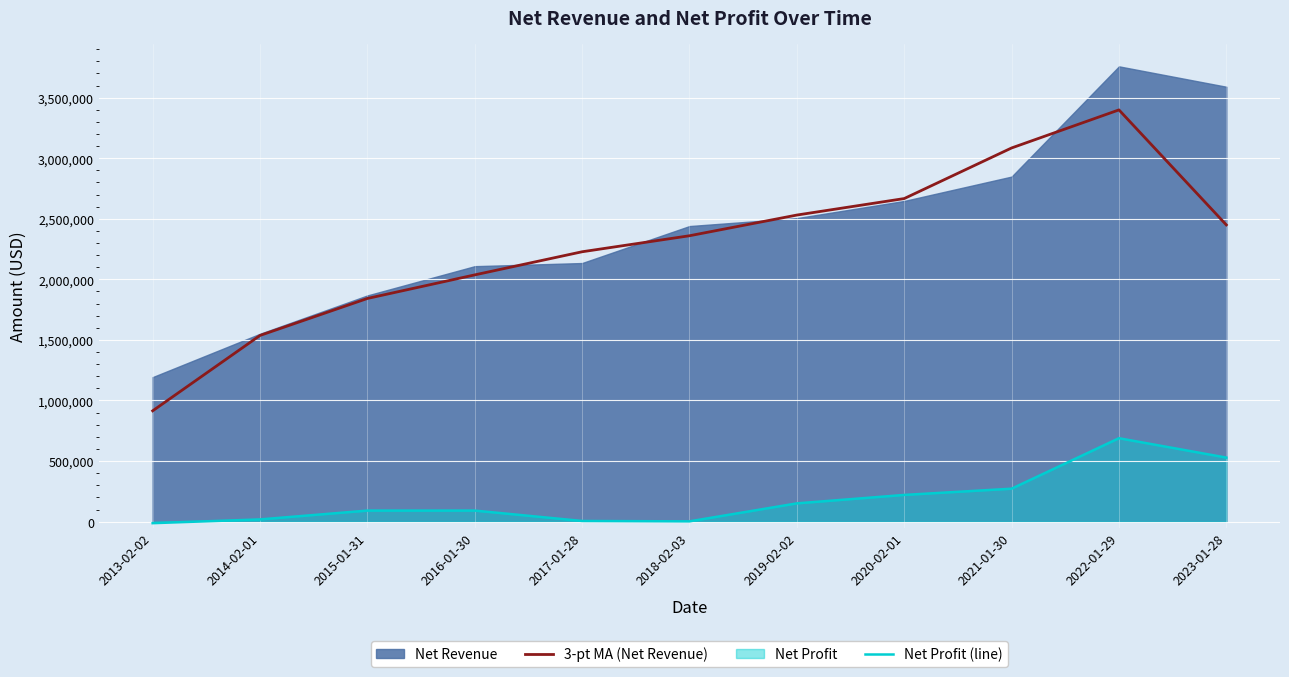

At which category is the sum across all series the highest?

2022-01-29